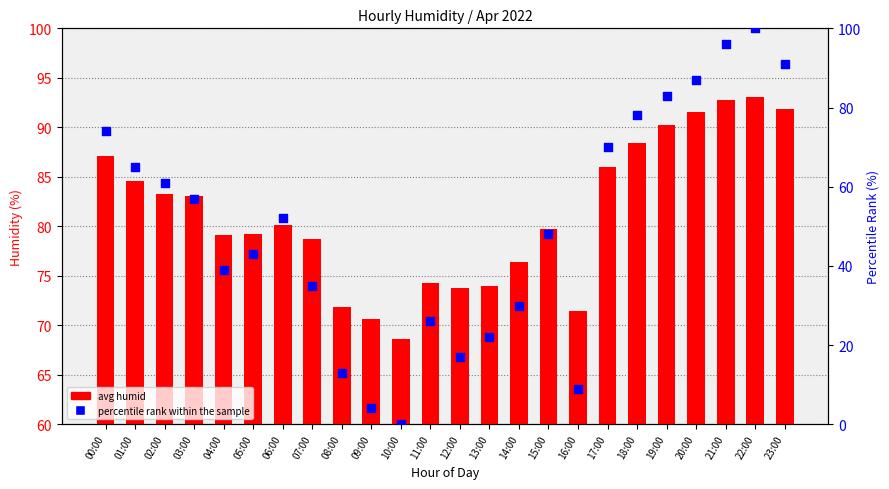

Is the value of avg humid at 22:00 greater than the value of percentile rank within the sample at 01:00?

Yes